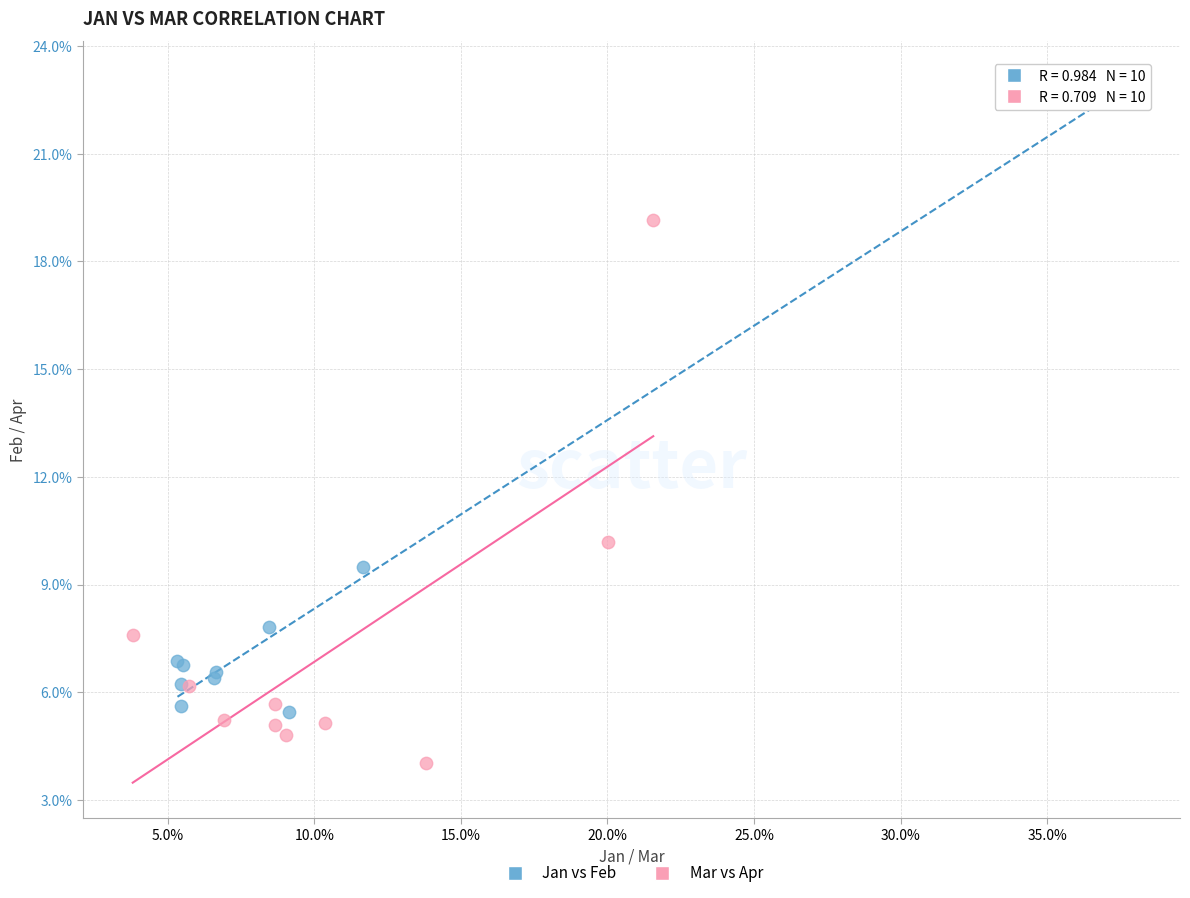

What are all the series names shown in the legend?

Jan vs Feb, Mar vs Apr